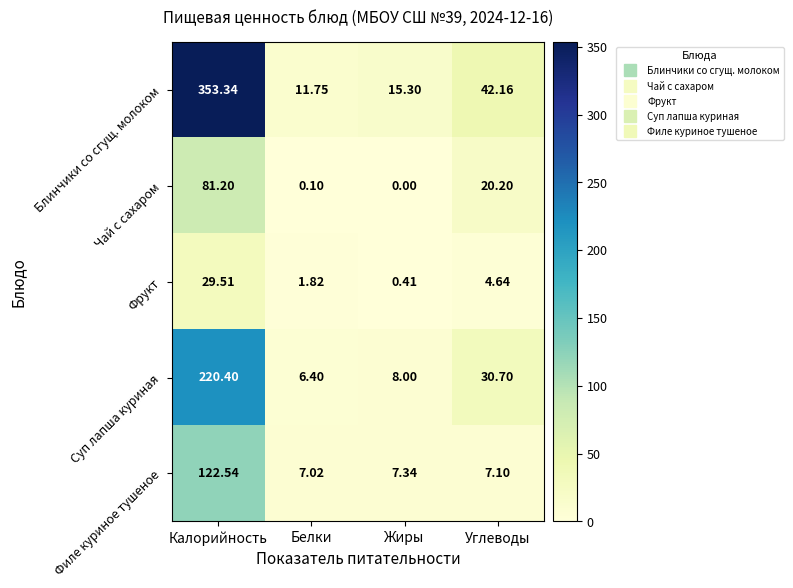

List the series in order of their peak value, lowest first.

Фрукт, Чай с сахаром, Филе куриное тушеное, Суп лапша куриная, Блинчики со сгущ. молоком